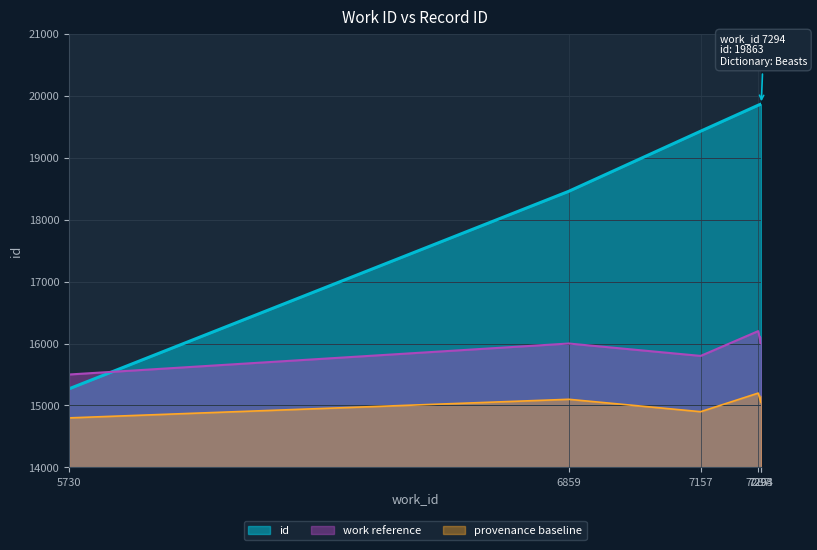

Reading left to right, what are all the values shown in this chart?

15269	18456	19426	19845	19862	19863